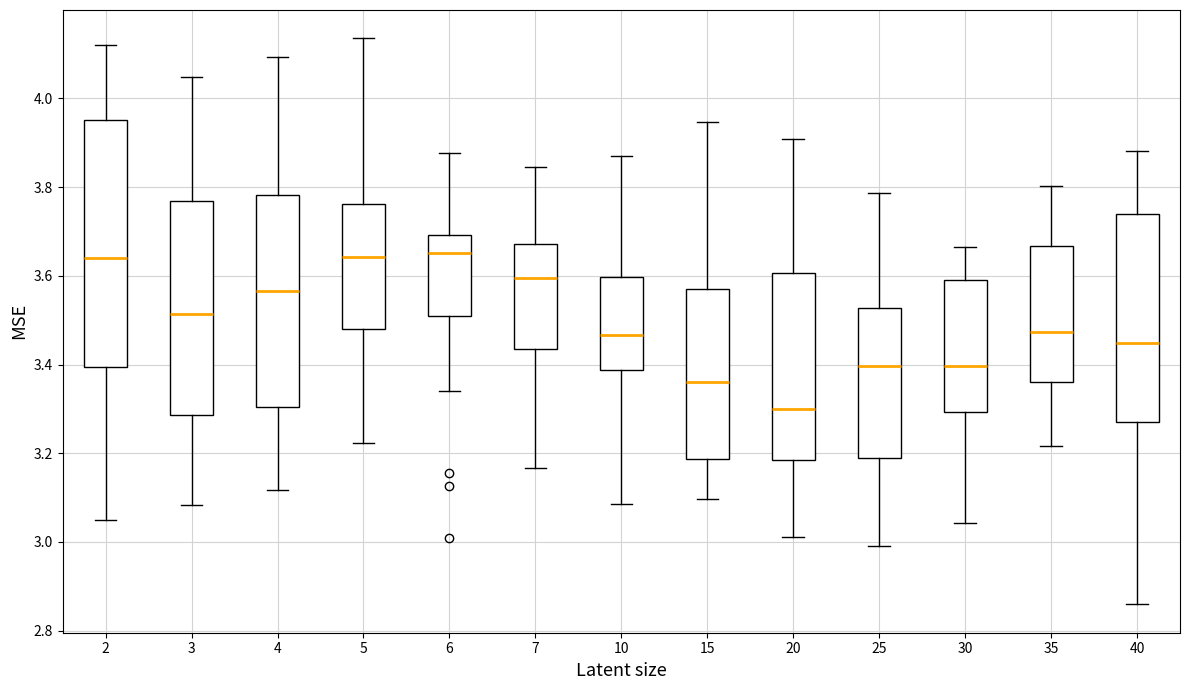

Which box is the tallest, from its lower edge to its upper edge?

2